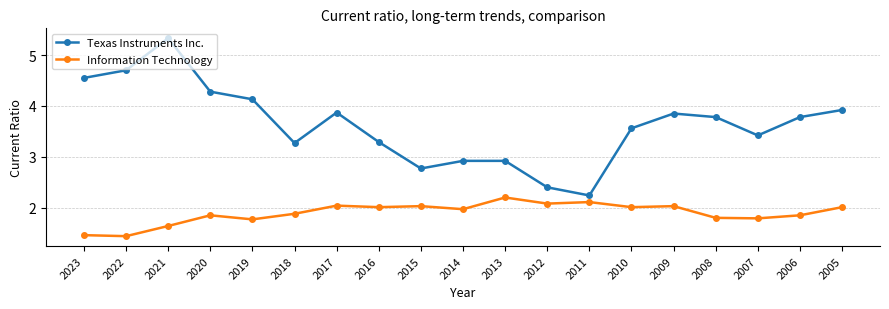

Count the number of data series in this chart.

2